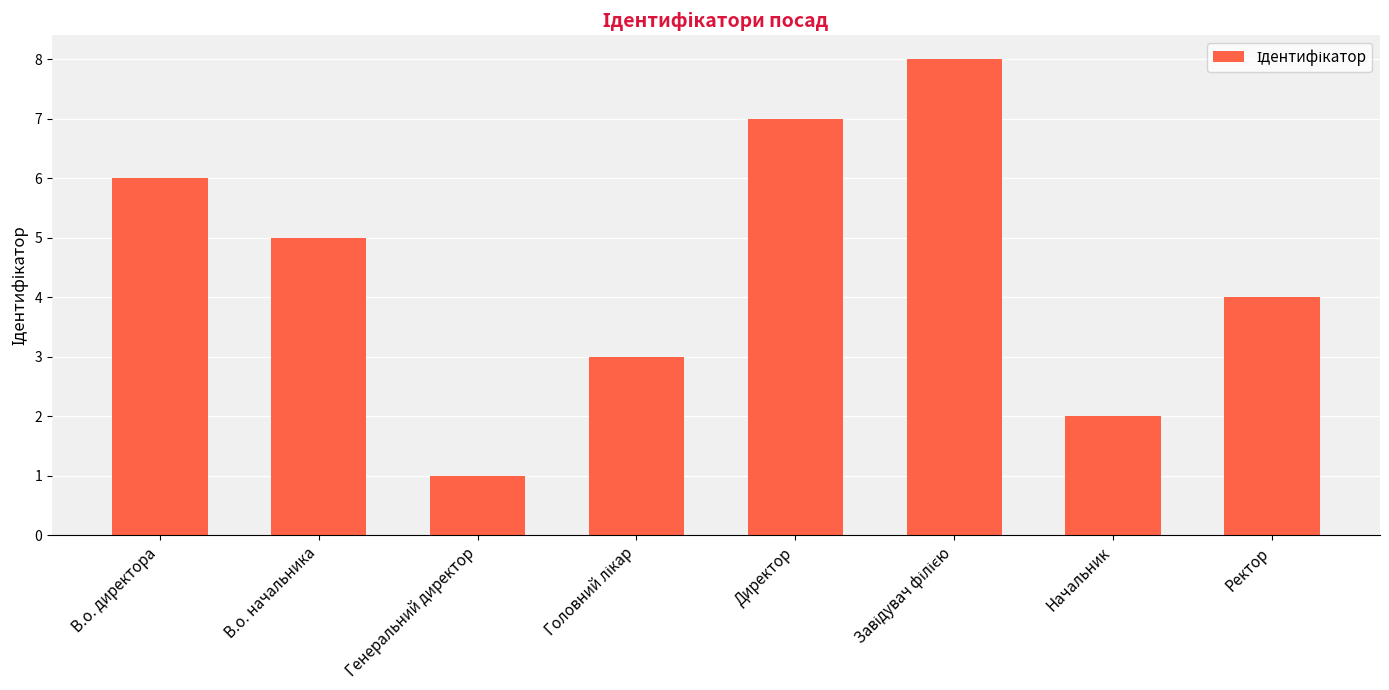

What is the maximum value shown in the chart?

8